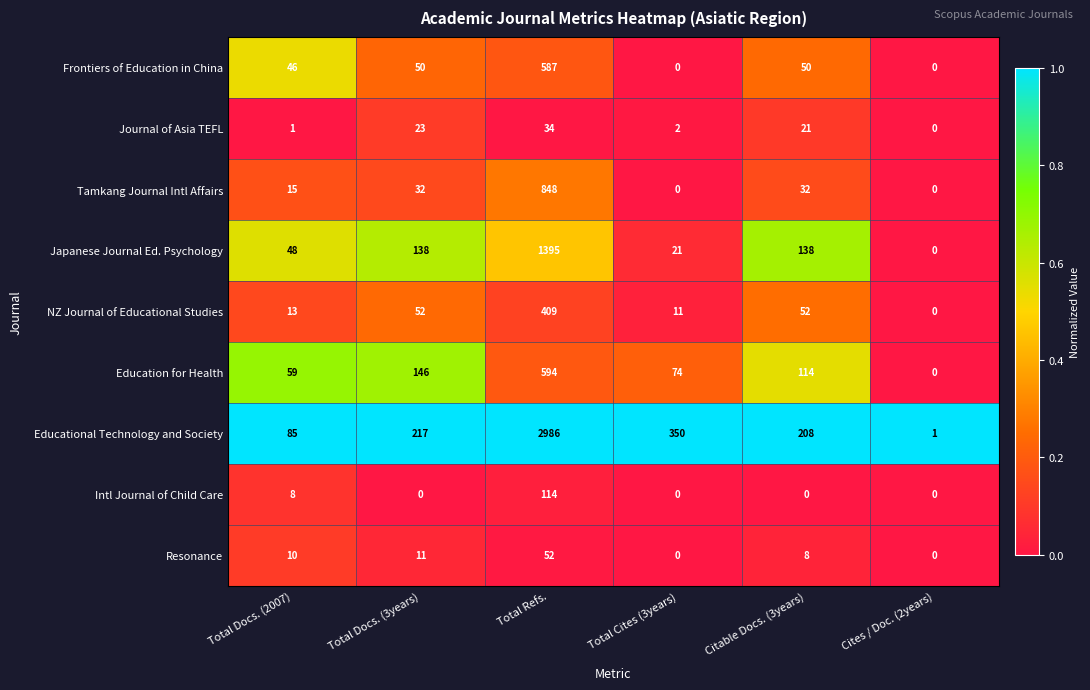

At how many categories does at least one series exceed 0?

6